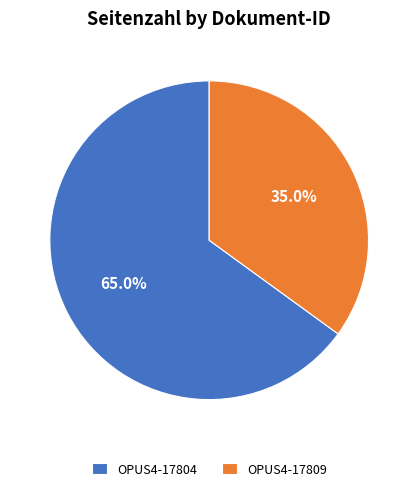

Which slice represents more than half of the pie?

OPUS4-17804